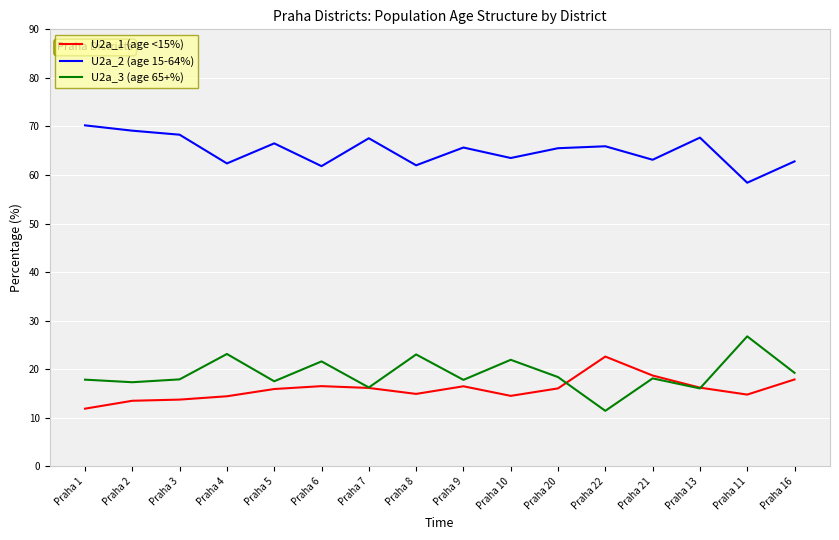

True or false: U2a_1 (age <15%) and U2a_2 (age 15-64%) cross at least once.

False